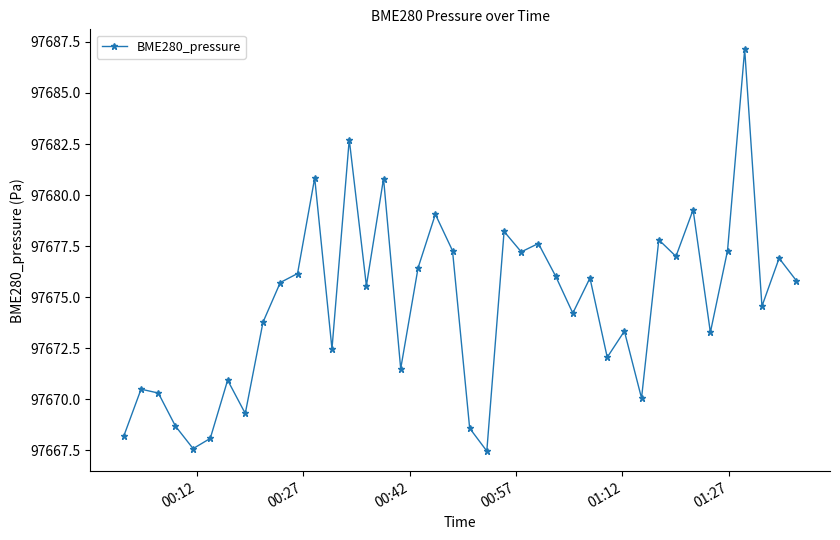

What is the smallest value displayed?

97667.5